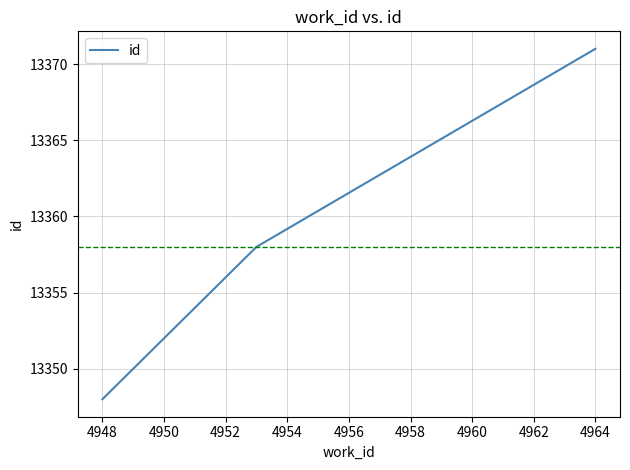

Reading left to right, extract all data points from this chart.

13348	13358	13371